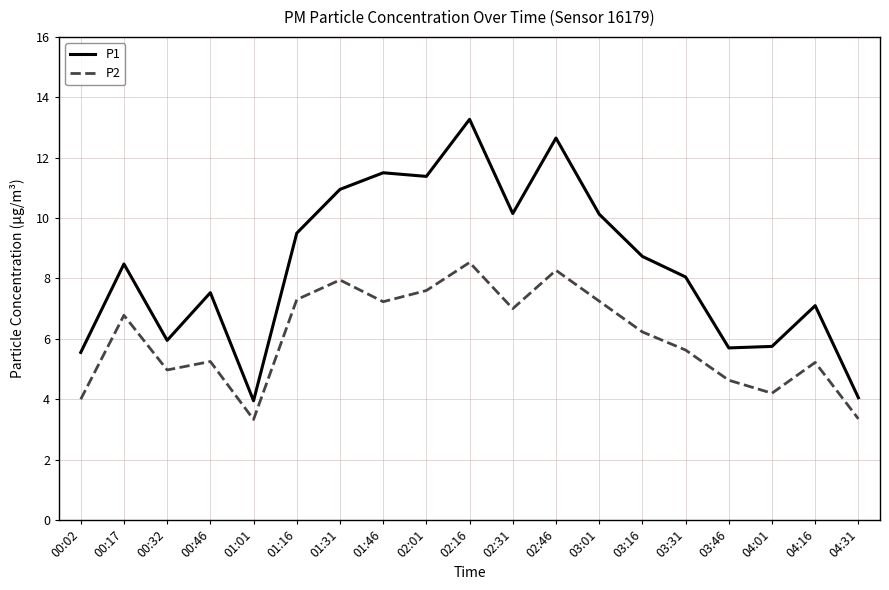

What is the difference between the second highest and second lowest values in the P2 series?

4.9